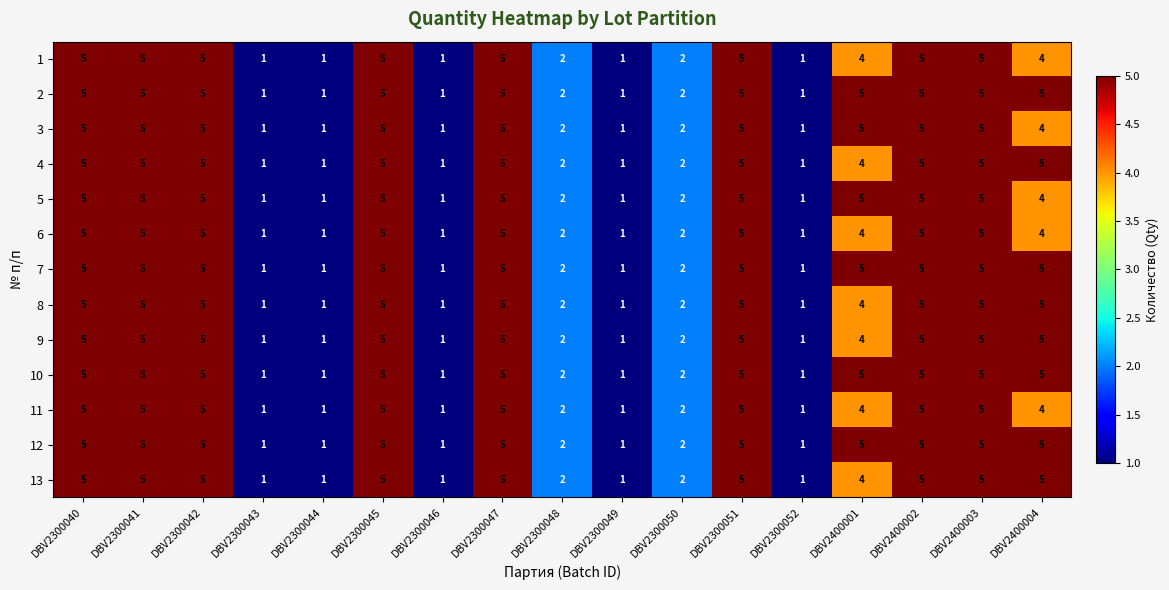

The 8 series shows 5 at DBV2400003. True or false?

True